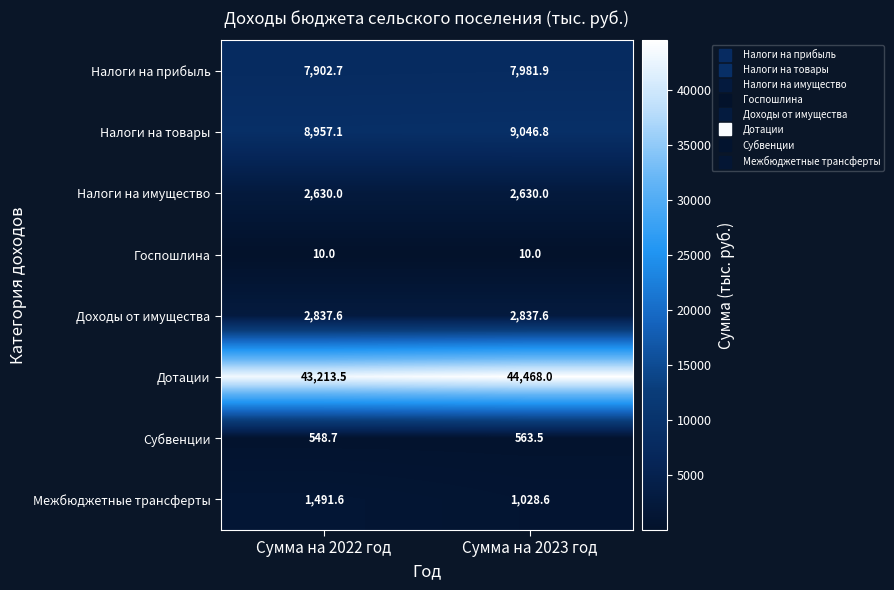

Count the number of data series in this chart.

8